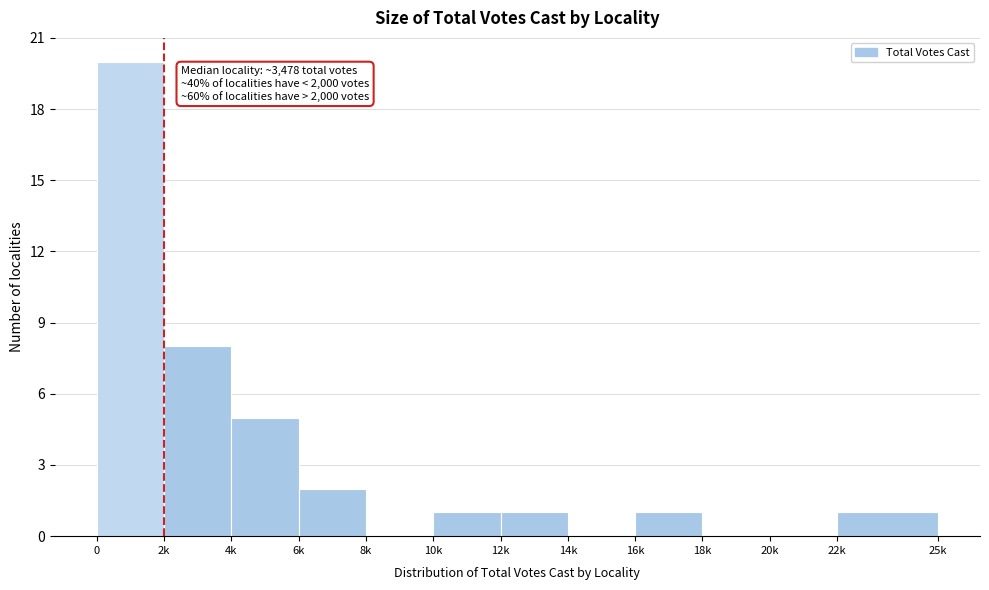

Reading left to right, what are all the values shown in this chart?

0=20	2k=8	4k=5	6k=2	8k=0	10k=1	12k=1	14k=0	16k=1	18k=0	20k=0	22k=1